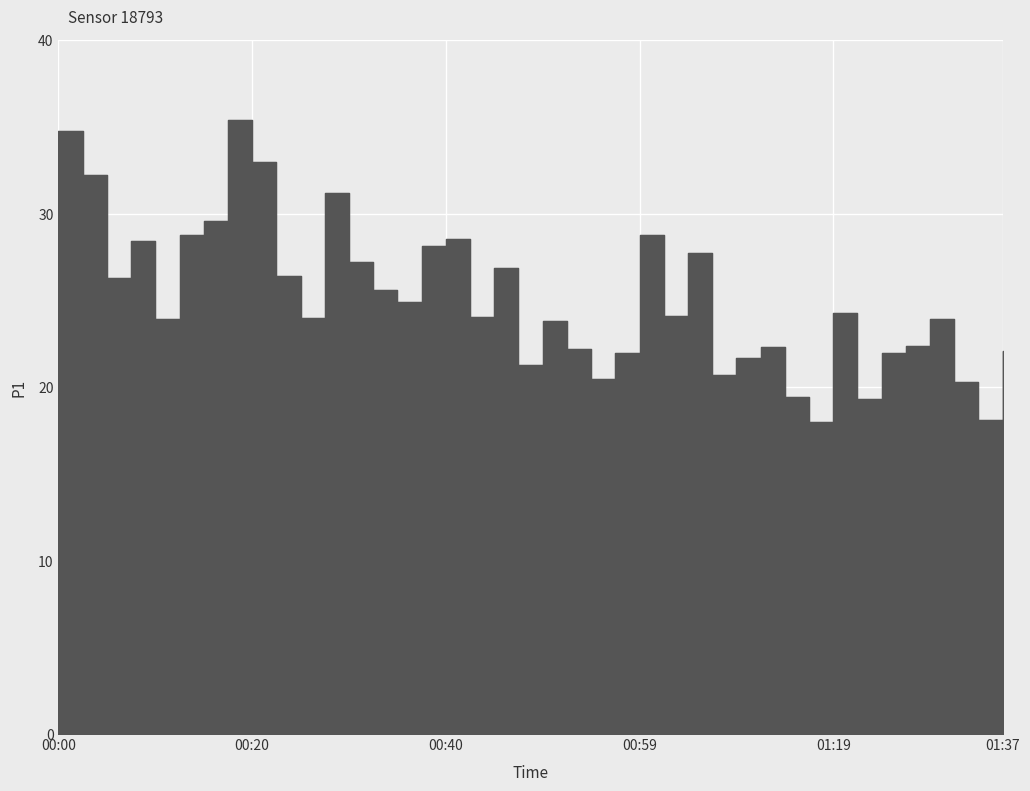

The chart shows a value of 20.7 at 01:07. True or false?

True